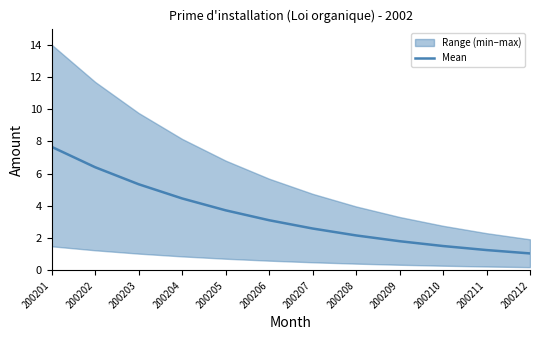

What is the change in value from 200206 to 200210?

-1.6